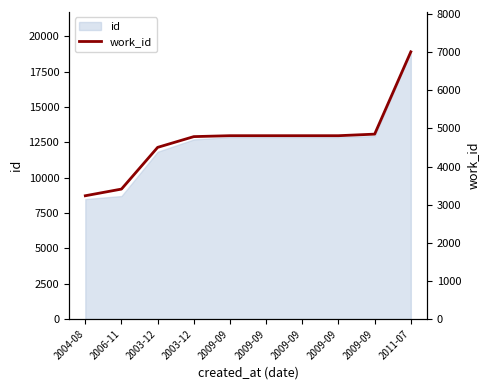

Reading left to right, transcribe all the data shown in this chart.

2004-08=3233	2006-11=3408	2003-12=4502	2003-12=4784	2009-09=4808	2009-09=4808	2009-09=4808	2009-09=4808	2009-09=4849	2011-07=7008